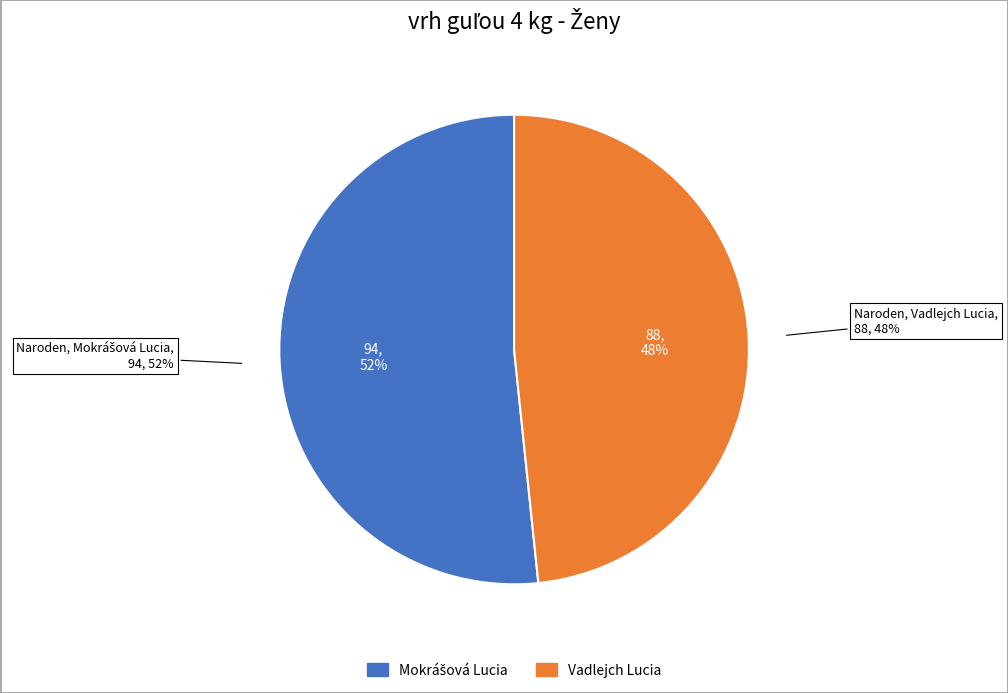

What percentage is the Mokrášová Lucia slice, to the nearest percent?

52%